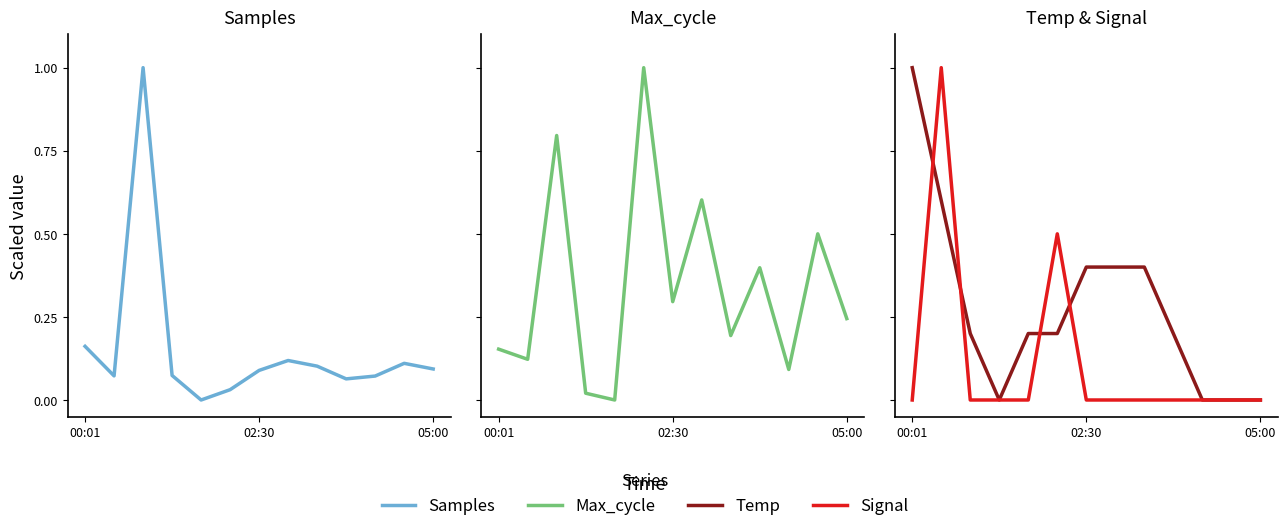

What is the value of the Samples point at the 13th from the left?

0.1